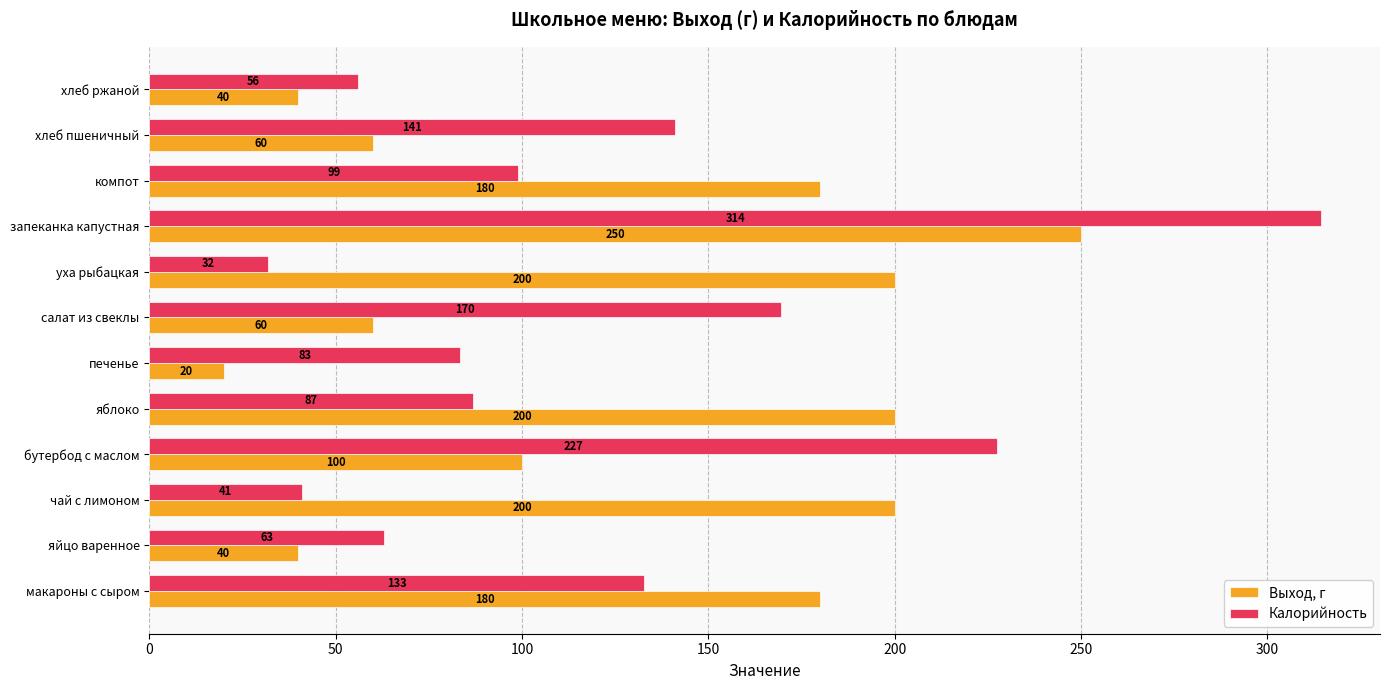

At which label does Калорийность reach its minimum?

уха рыбацкая